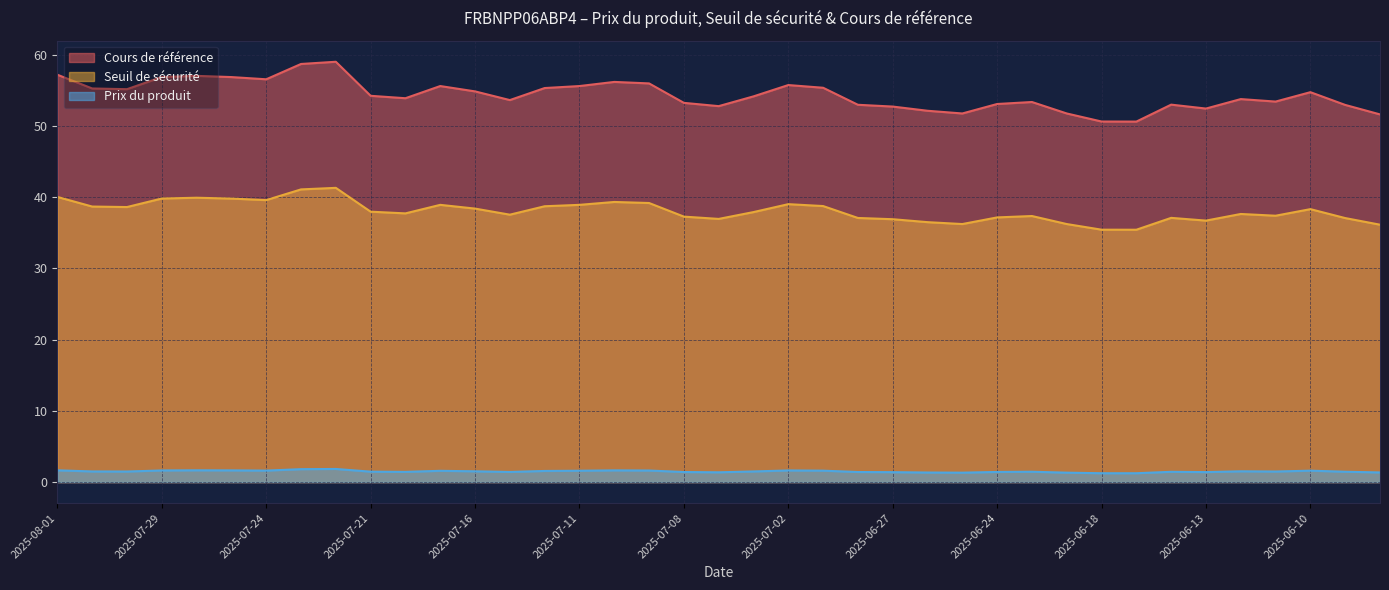

What is the sum of all Seuil de sécurité values?

1484.1